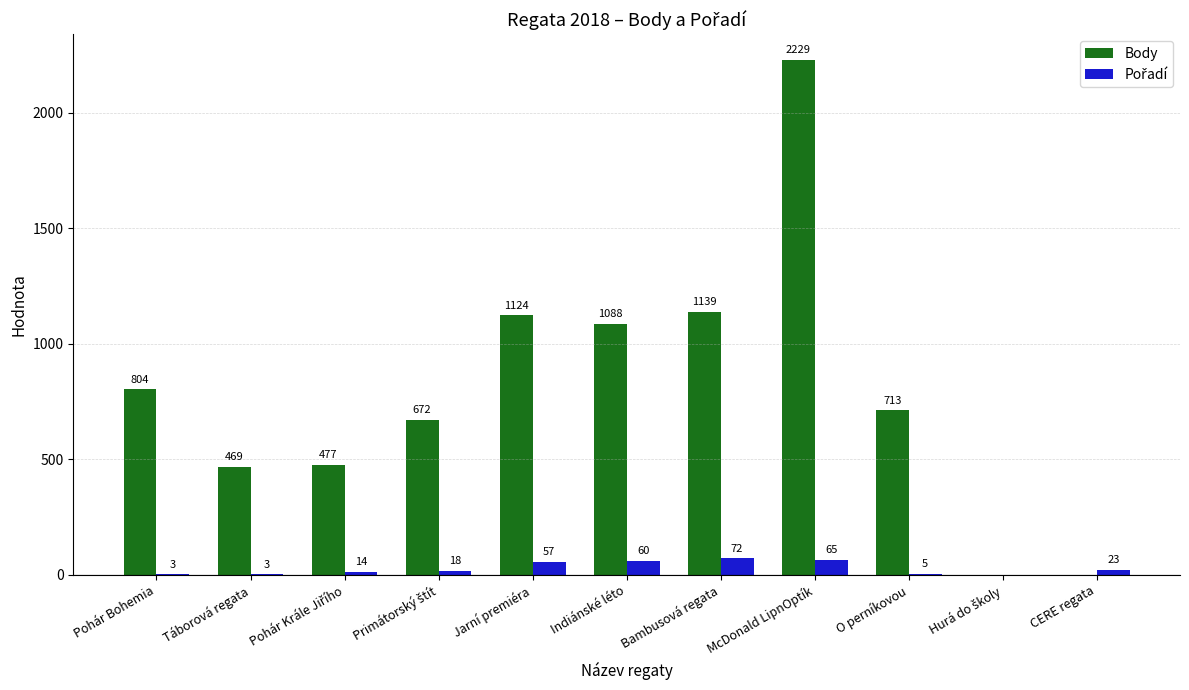

What is the sum of all Body values?

8715